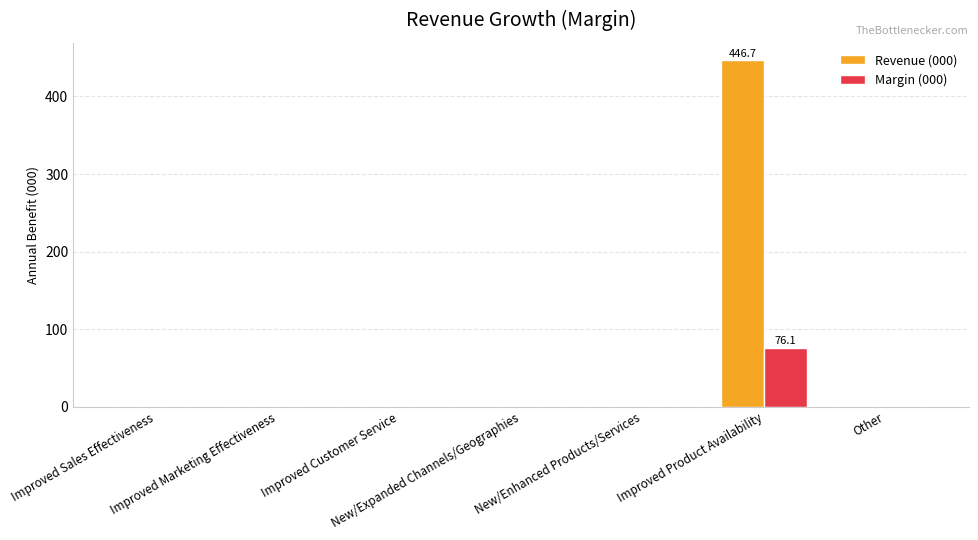

The value of Revenue (000) at Improved Customer Service is -294.0. True or false?

False